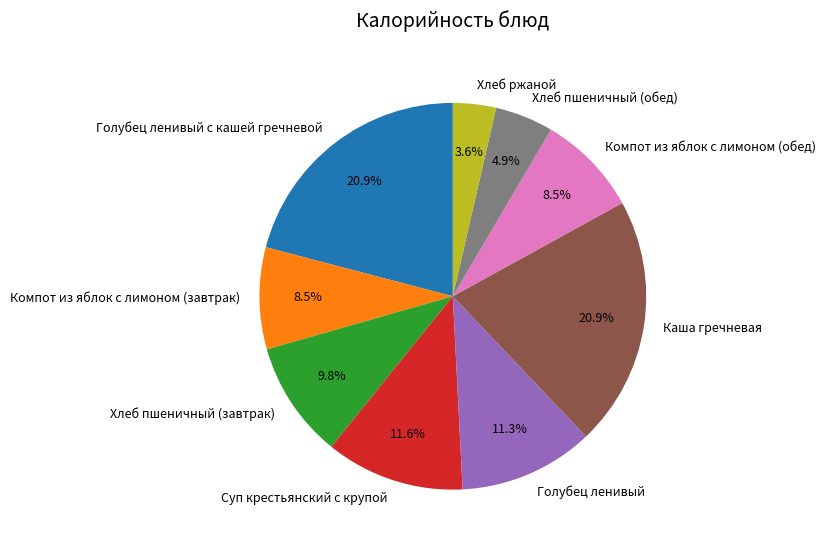

Which has a higher value, Суп крестьянский с крупой or Компот из яблок с лимоном (завтрак)?

Суп крестьянский с крупой